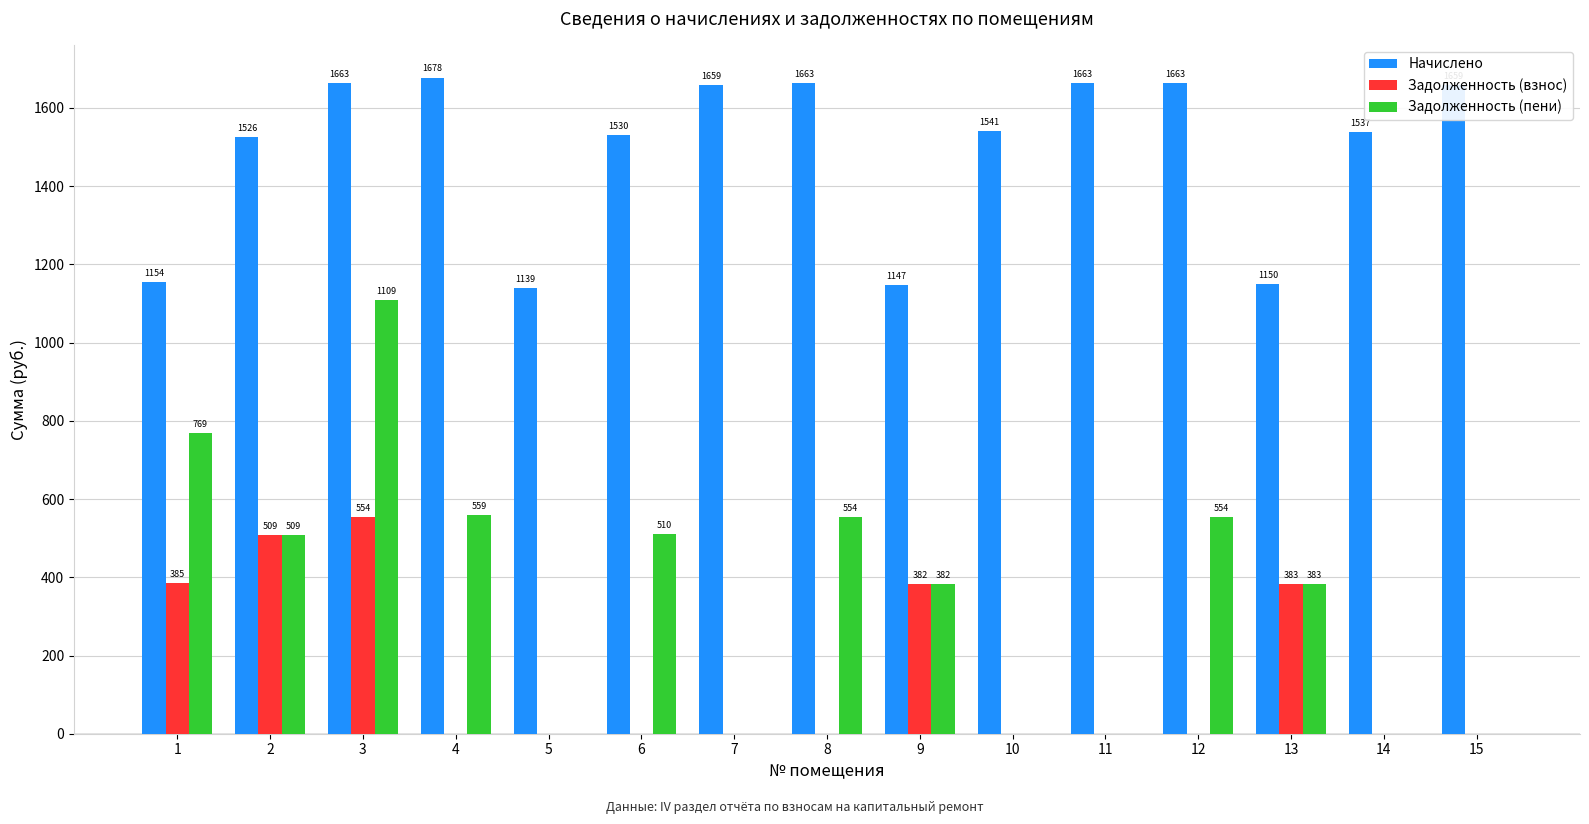

The Задолженность (пени) series shows 1108.6 at 3. True or false?

True